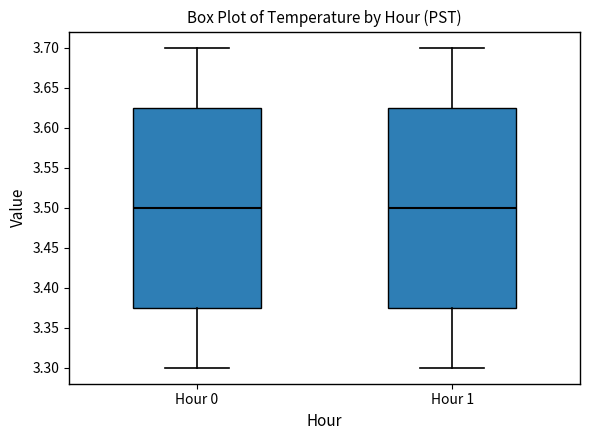

Where does the median line of the box for Hour 1 sit on the y-axis? The values are not printed on the chart, so give them approximately, as read against the axis.

3.500